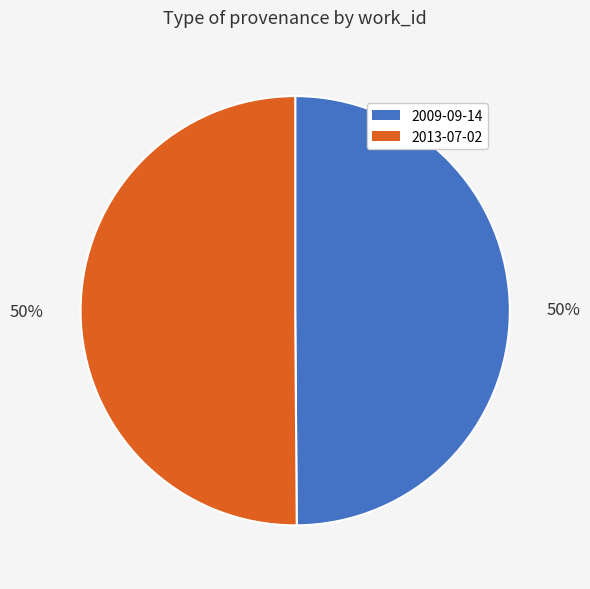

Is it true that 2009-09-14 is 59% of the pie?

False